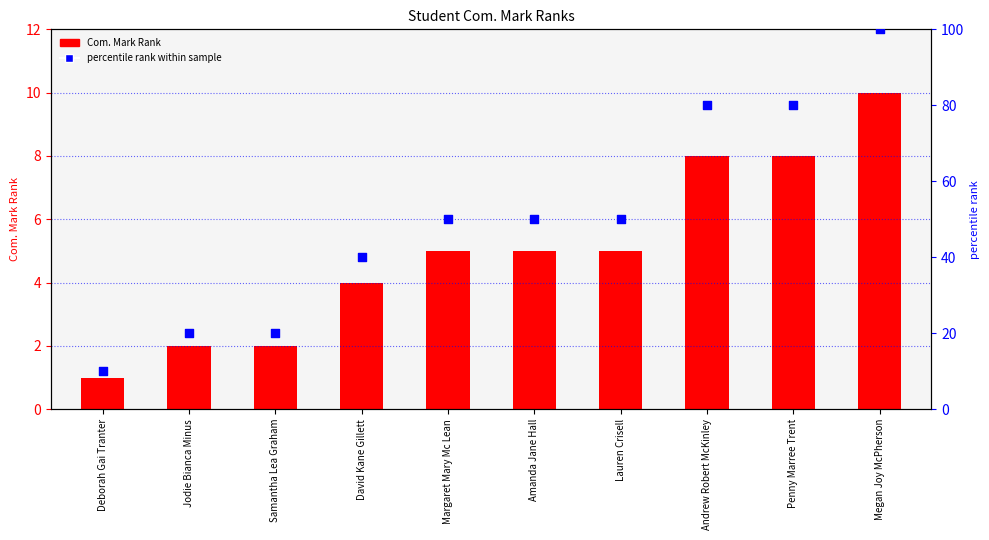

Which series has the largest Y range (max minus min)?

percentile rank within sample